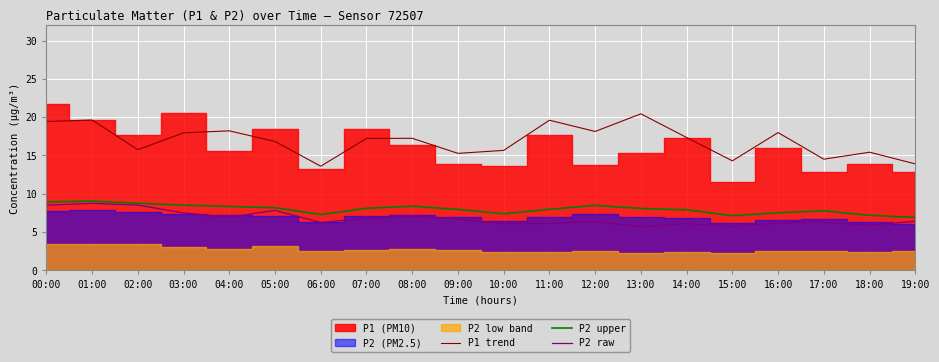

What is the spread (max minus min) of values at 01:00?

10.9